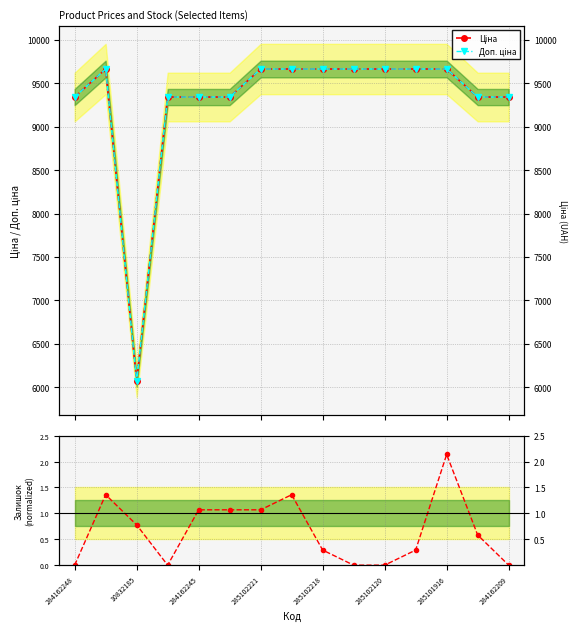

Is this an area chart (filled region under the line)?

No